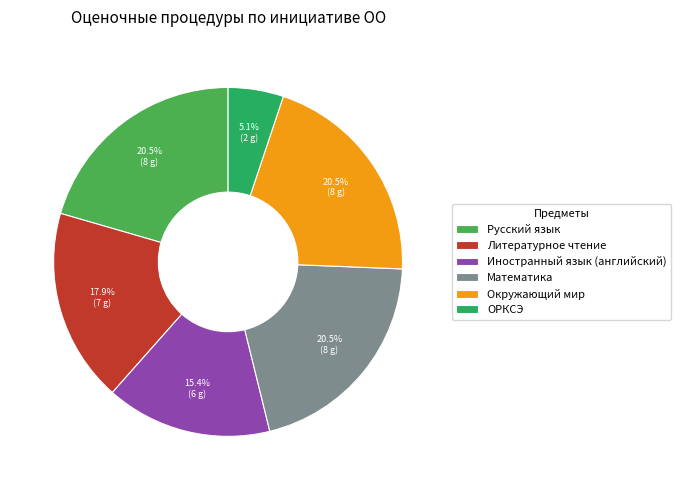

How many slices are in this pie chart?

6